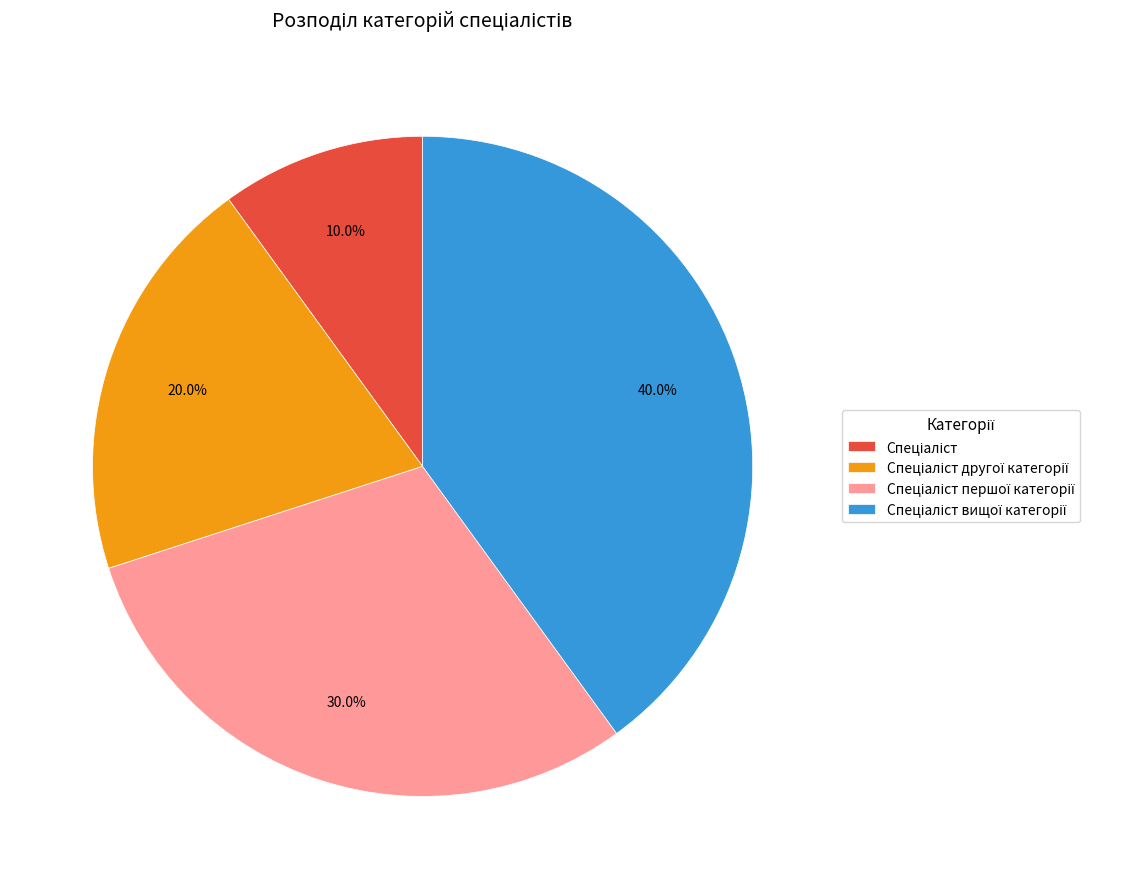

Is there any slice that represents more than half of the pie?

No